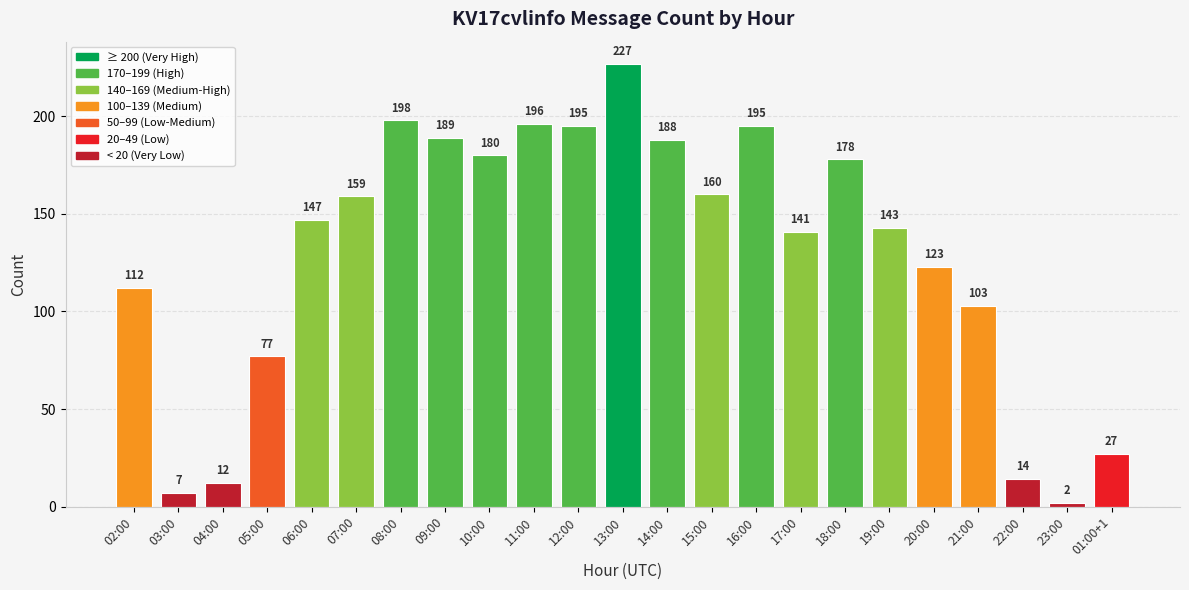

Approximately how many times larger is the value at 16:00 compared to 12:00?

1.0